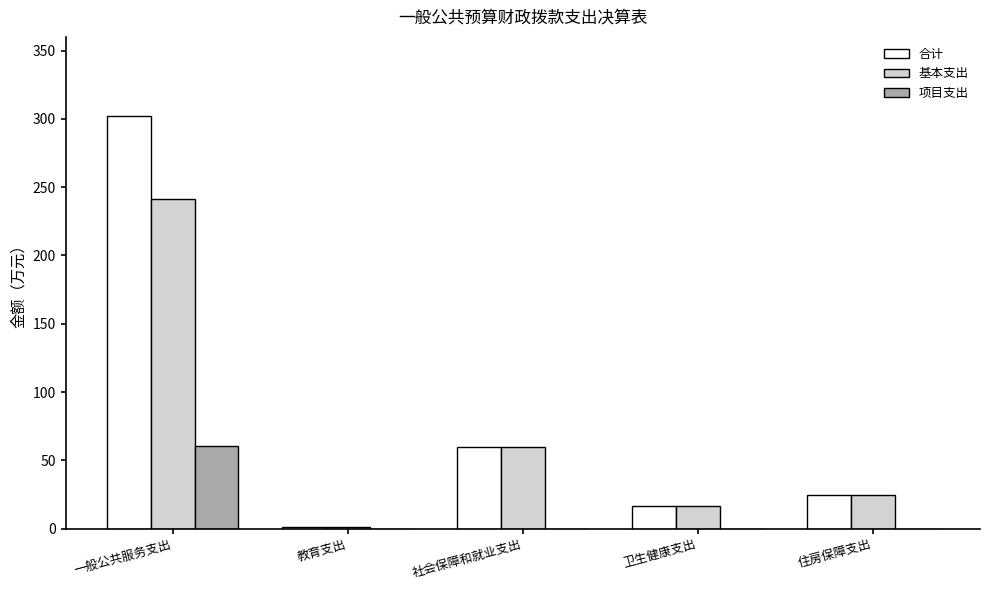

The value of 项目支出 at 社会保障和就业支出 is 0.0. True or false?

True